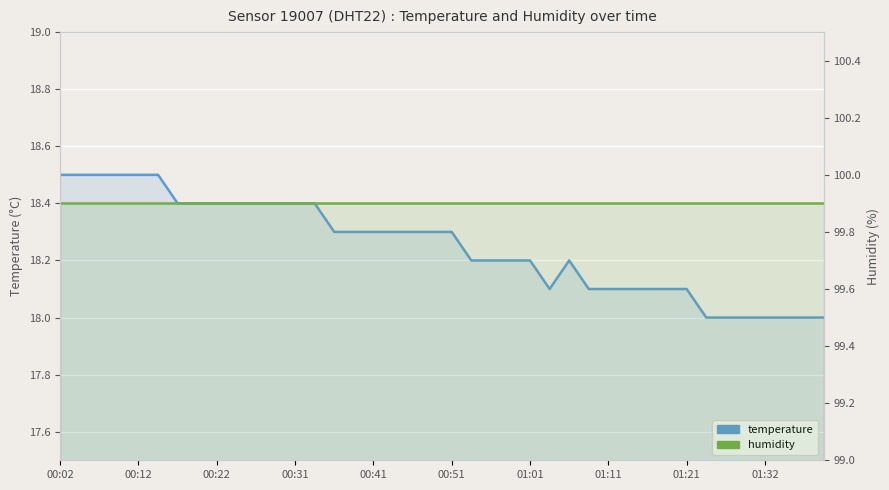

What position from the left is 33?

34